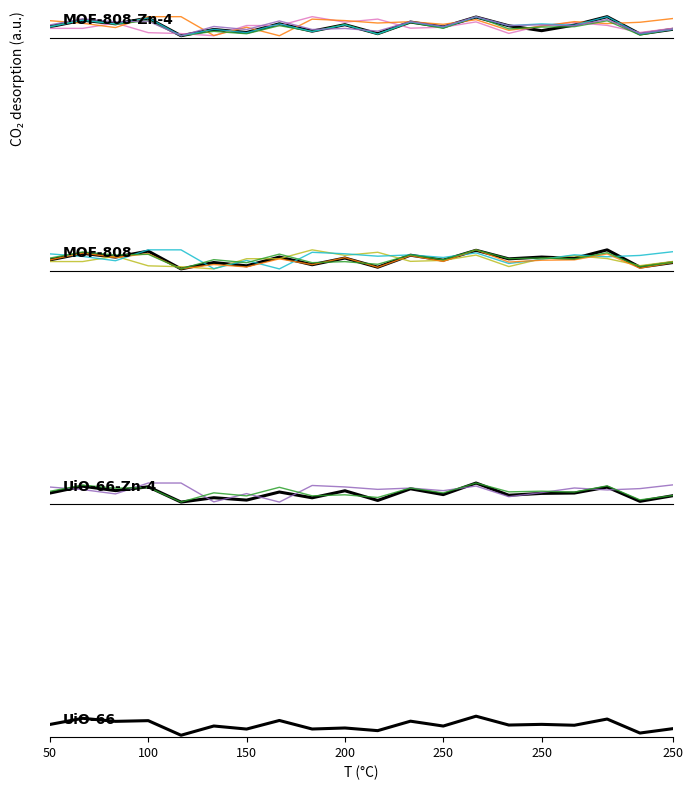

What is the label of the 18th point from the left?

17